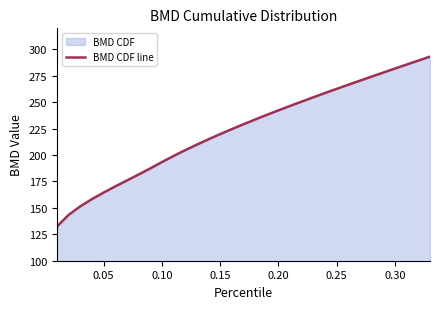

Reading left to right, transcribe all the data shown in this chart.

132.3	143.4	151.4	158.3	164.5	170.3	175.9	181.6	187.4	193.3	199.1	204.6	209.9	215.0	219.9	224.6	229.2	233.7	238.1	242.3	246.5	250.7	254.7	258.8	262.7	266.6	270.5	274.3	278.2	282.0	285.7	289.5	293.2